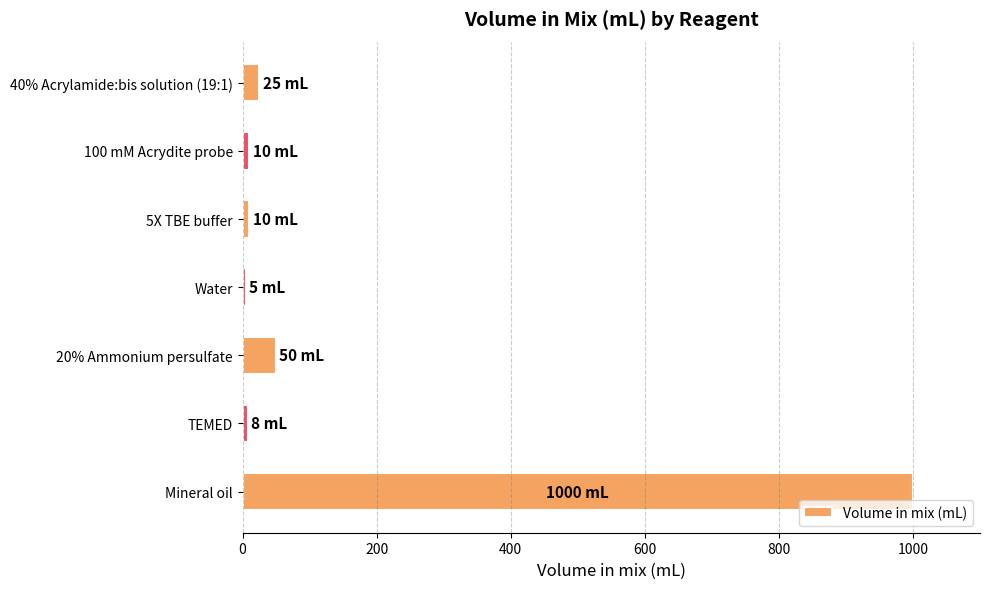

What is the greatest value displayed?

1000